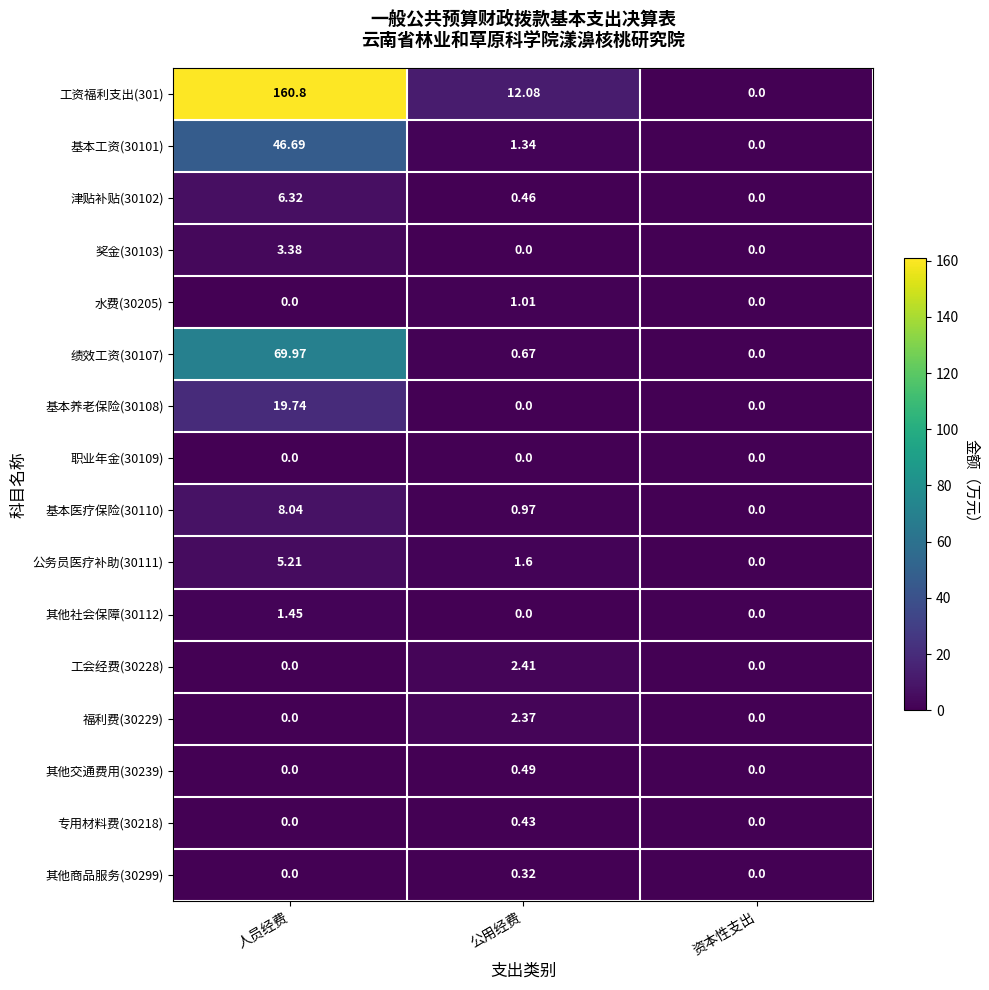

Count the number of categories in the chart.

3